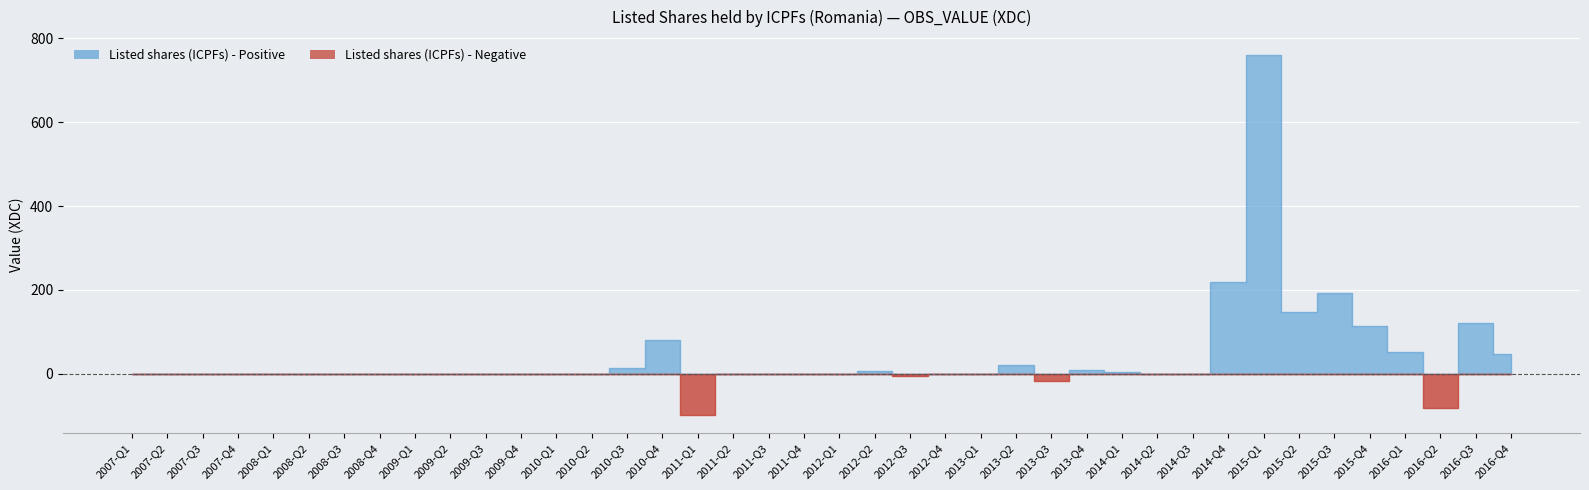

At which label does the data first exceed 0?

2010-Q3